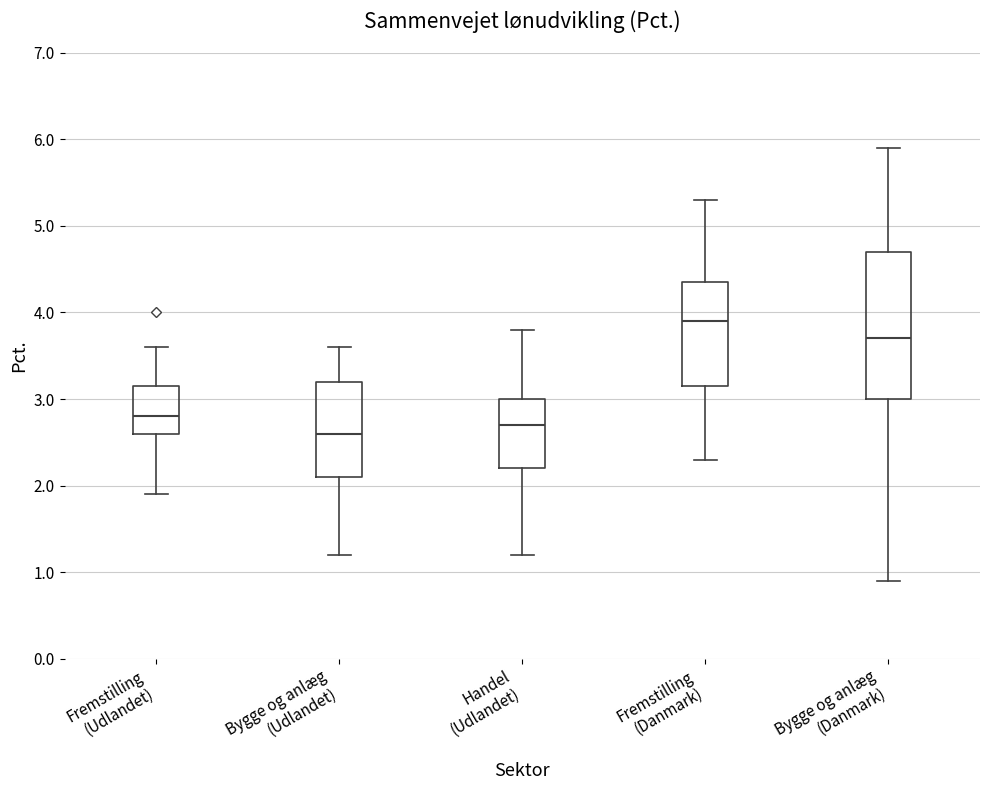

Where is the lower edge of the box for Handel (Udlandet) on the y-axis? The values are not printed on the chart, so give them approximately, as read against the axis.

2.2